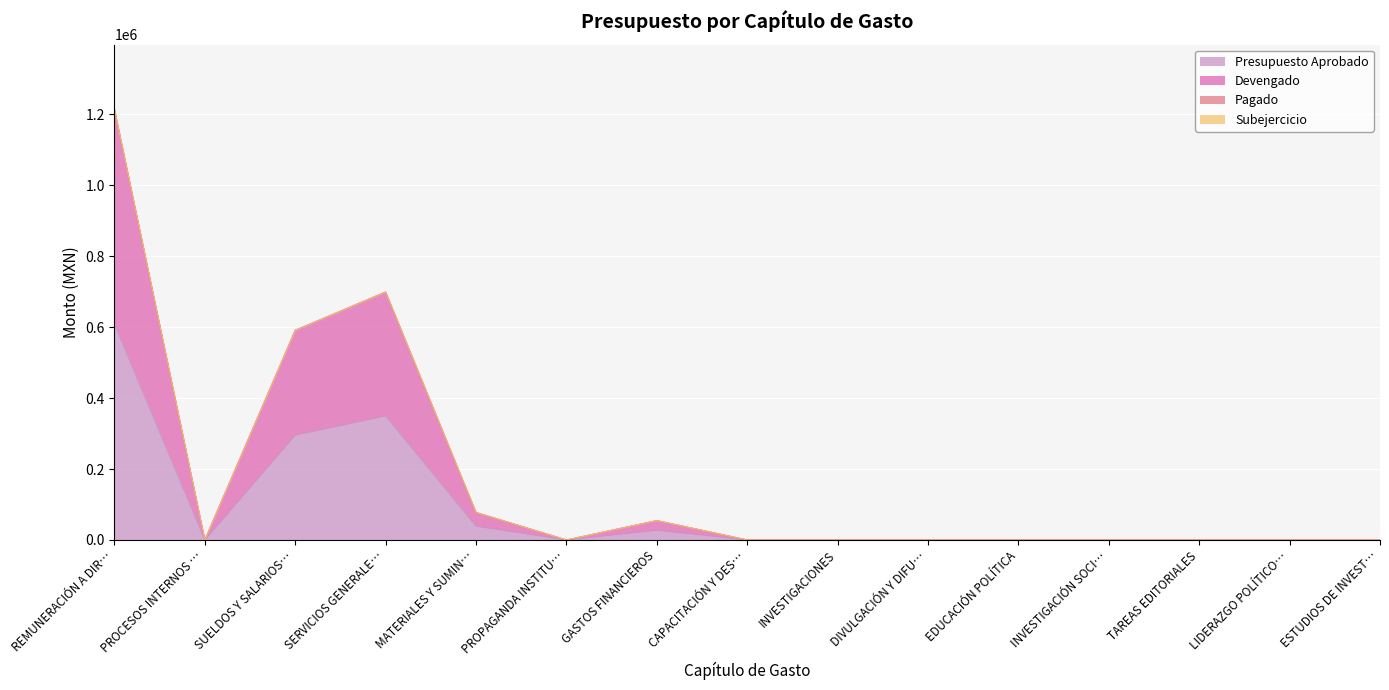

Which series has the largest total across all categories?

Devengado